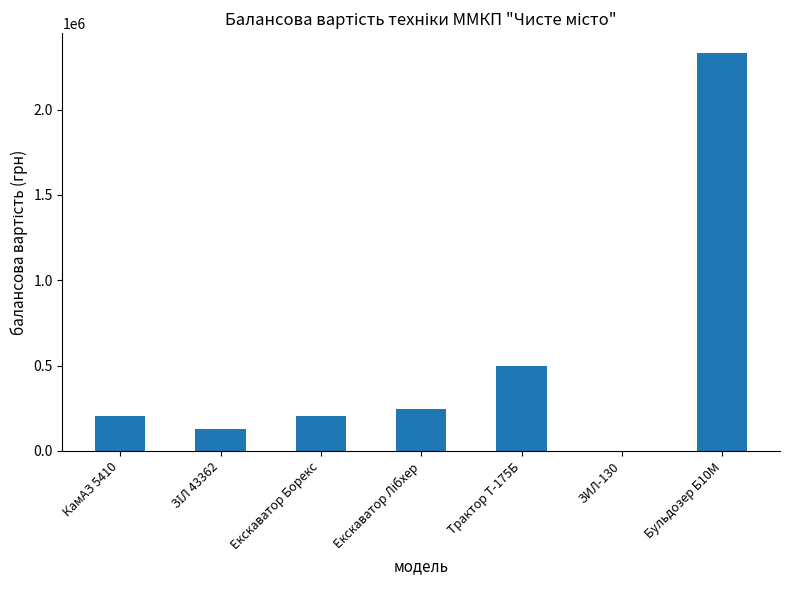

What is the sum of all values?

3613205.5